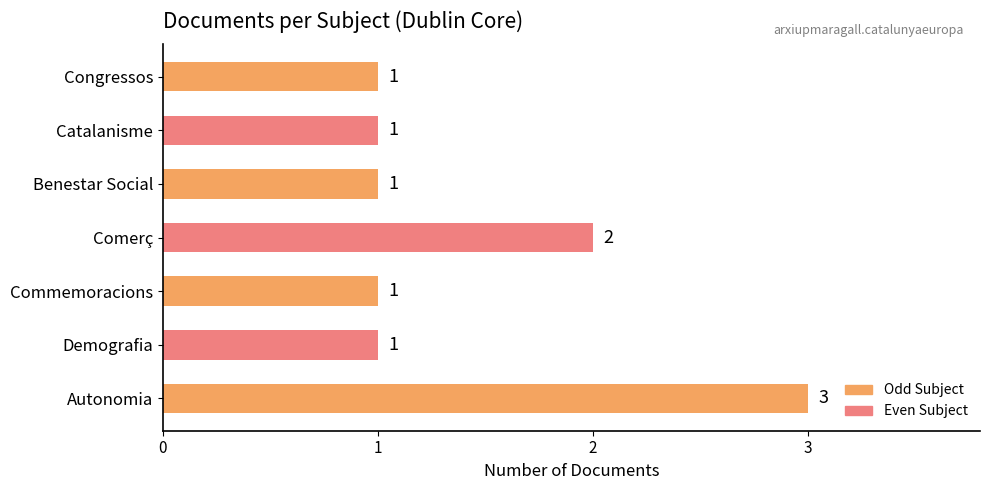

Count the values in the range 1 to 2.

6